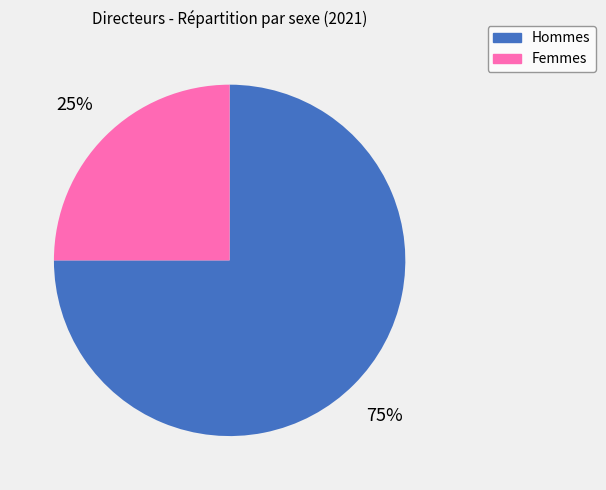

What is the majority slice?

Hommes